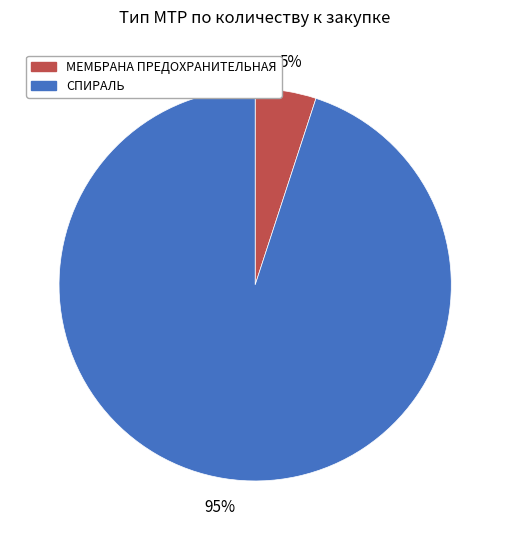

Which slice is the smallest?

МЕМБРАНА ПРЕДОХРАНИТЕЛЬНАЯ